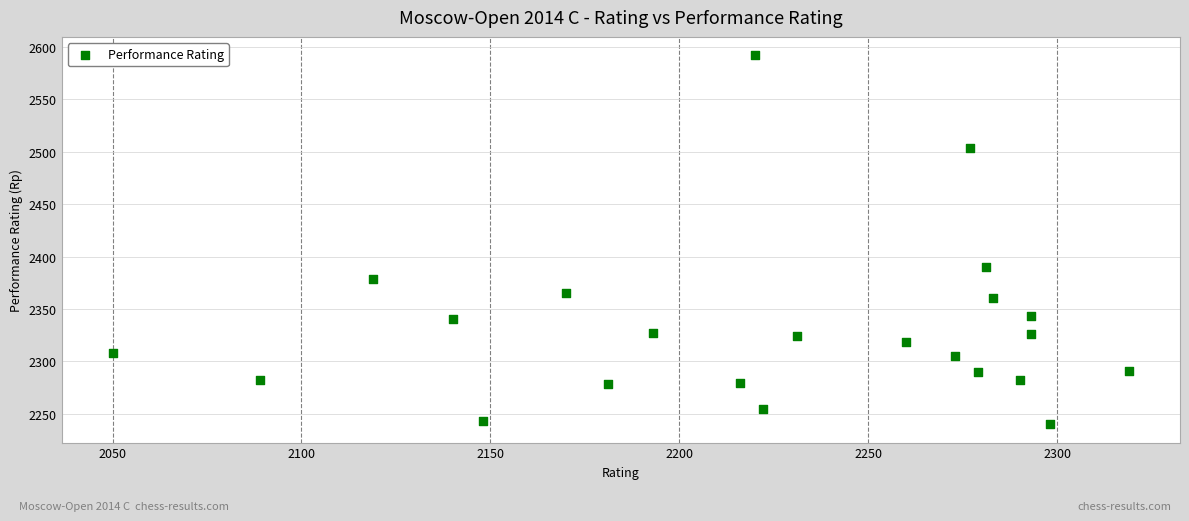

What is the range of X values (max minus min)?

269